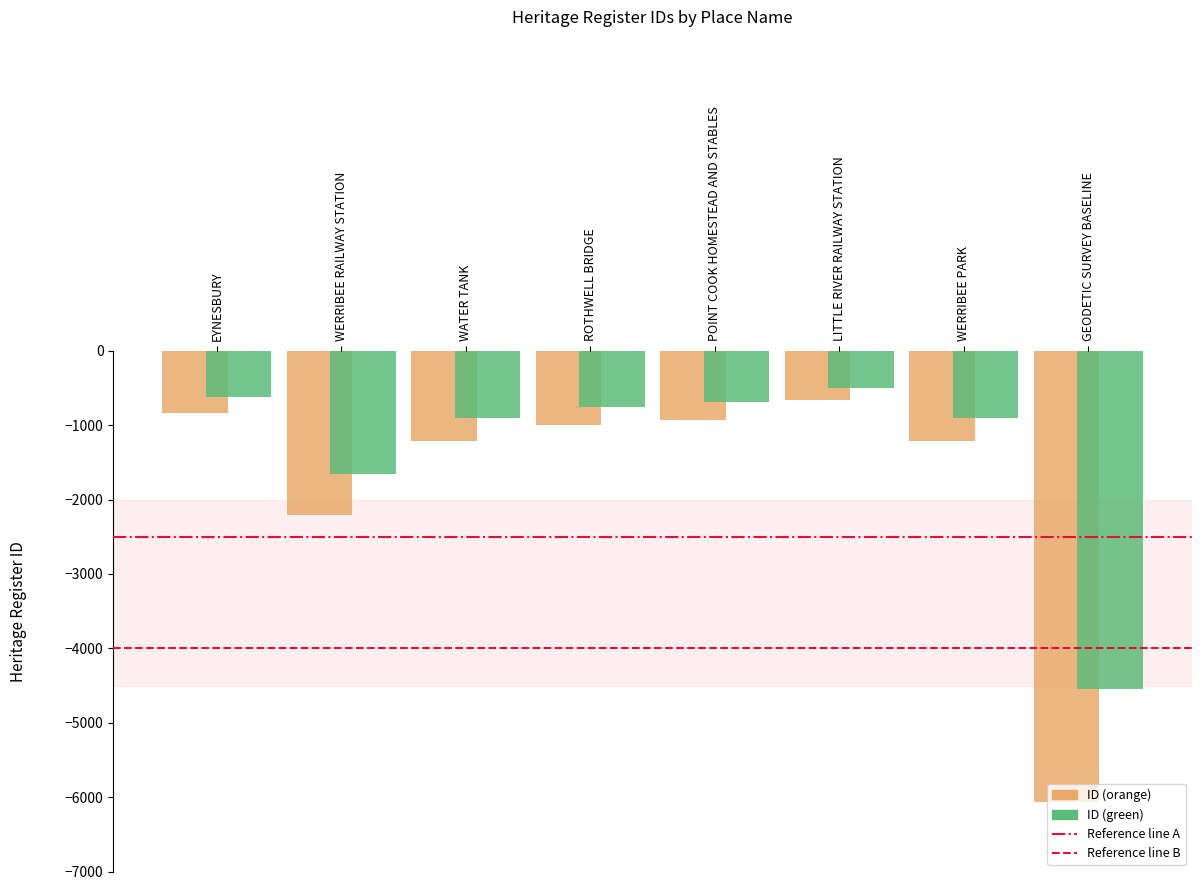

Which category has the highest value in the ID (orange) series?

LITTLE RIVER RAILWAY STATION